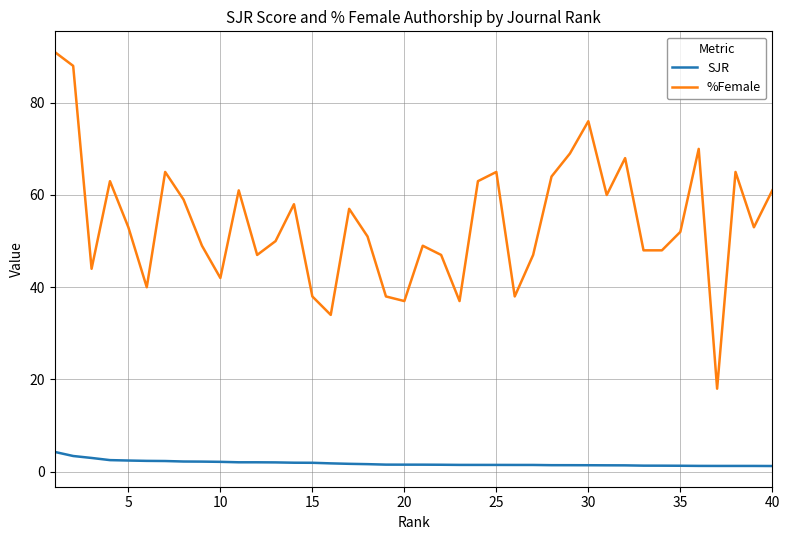

What is the difference between the second highest and second lowest values in the %Female series?

54.0